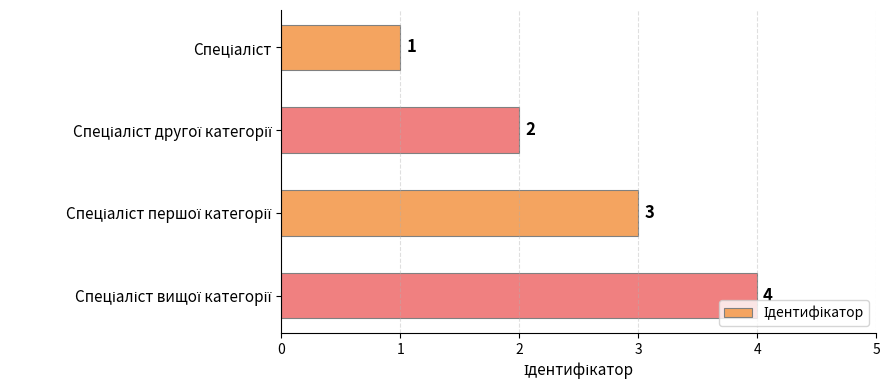

What is the value of the 3rd bar from the top?

3